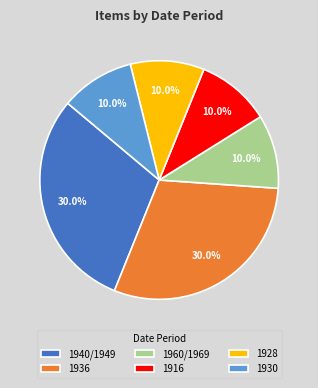

Does any single category account for the majority?

No